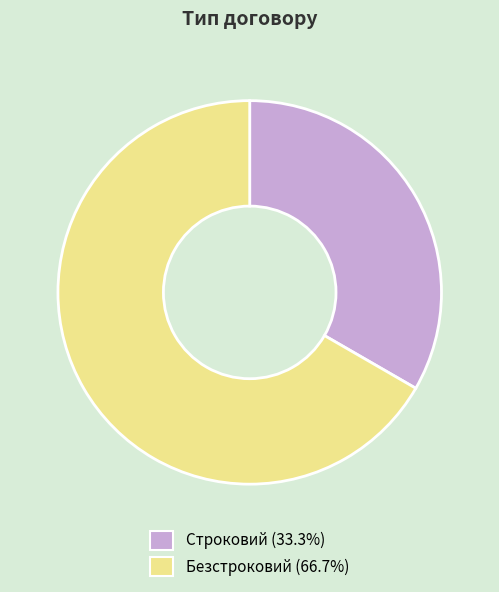

What is the majority slice?

Безстроковий